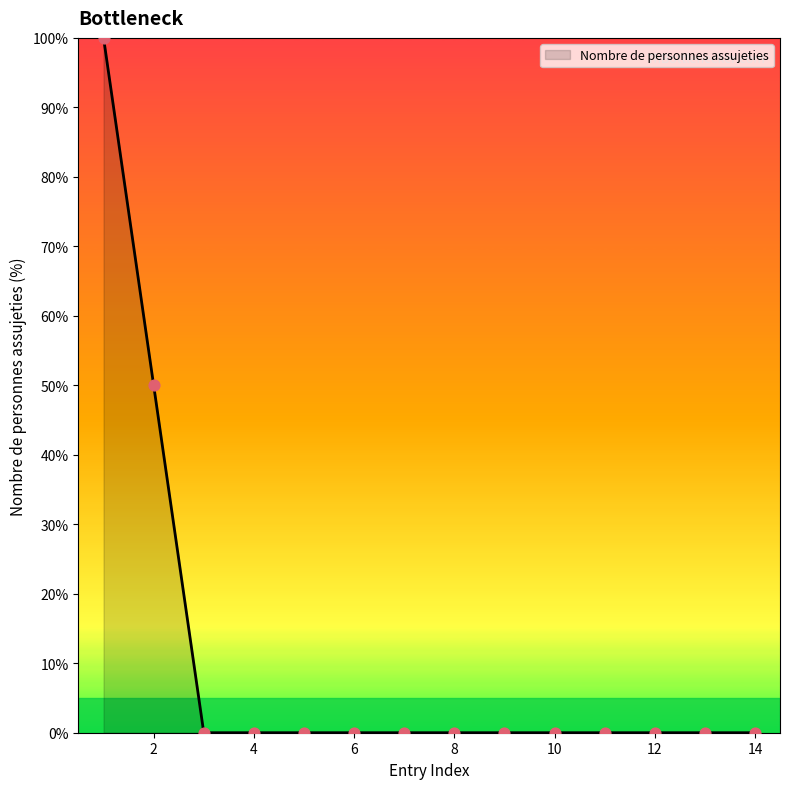

What is the difference between the maximum and minimum values?

100